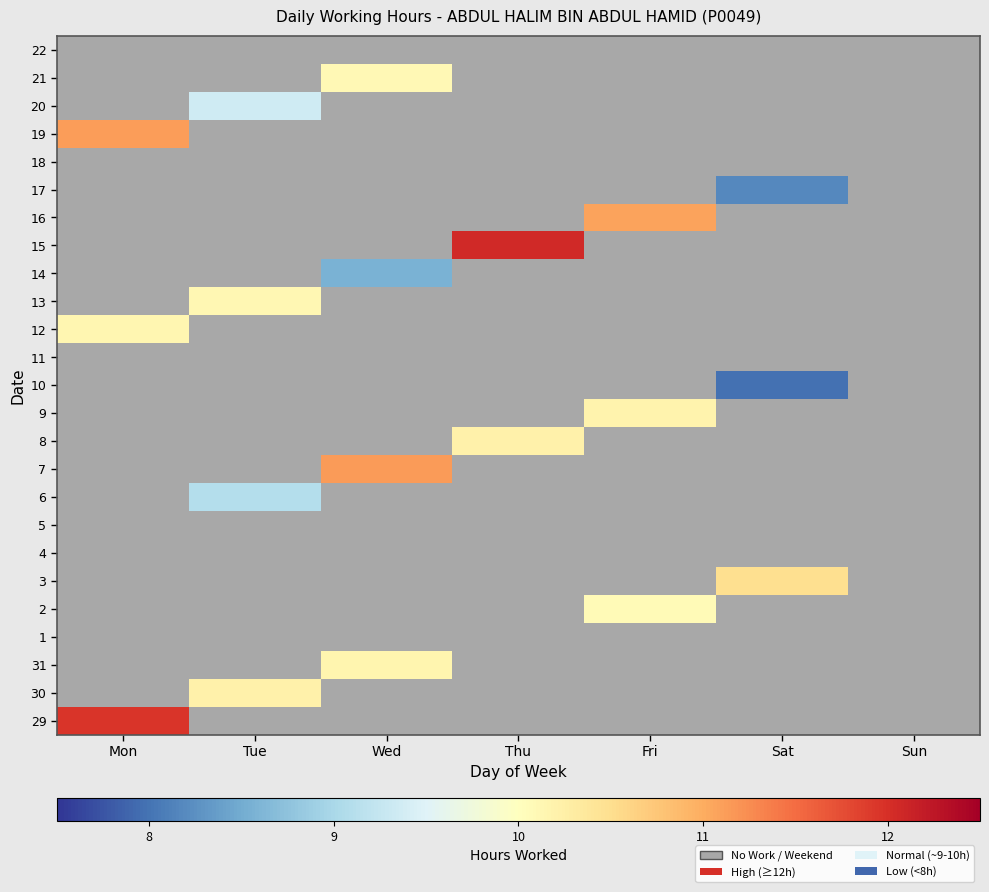

The 21 series shows 10.1 at Wed. True or false?

True